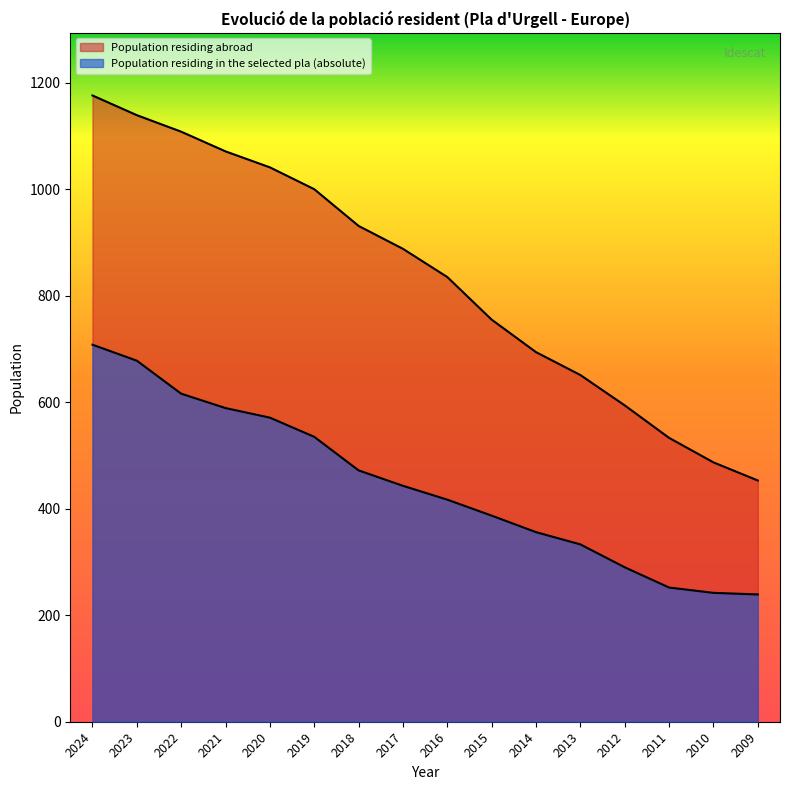

At which label does Population residing abroad reach its peak?

2024